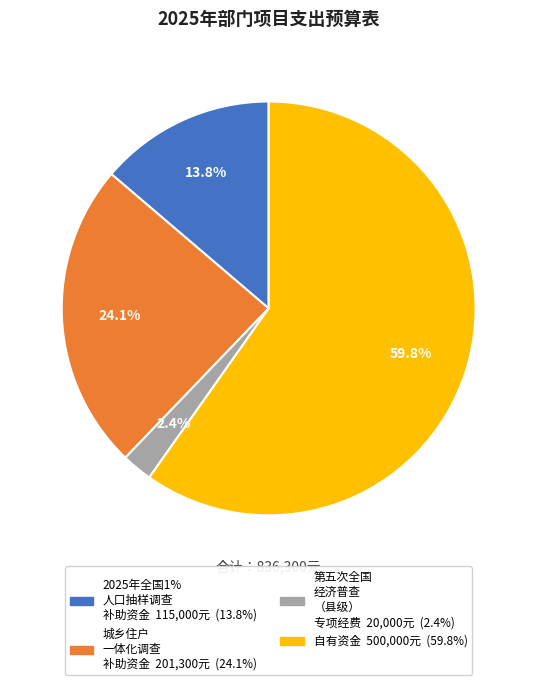

Is there a majority slice in this chart?

Yes